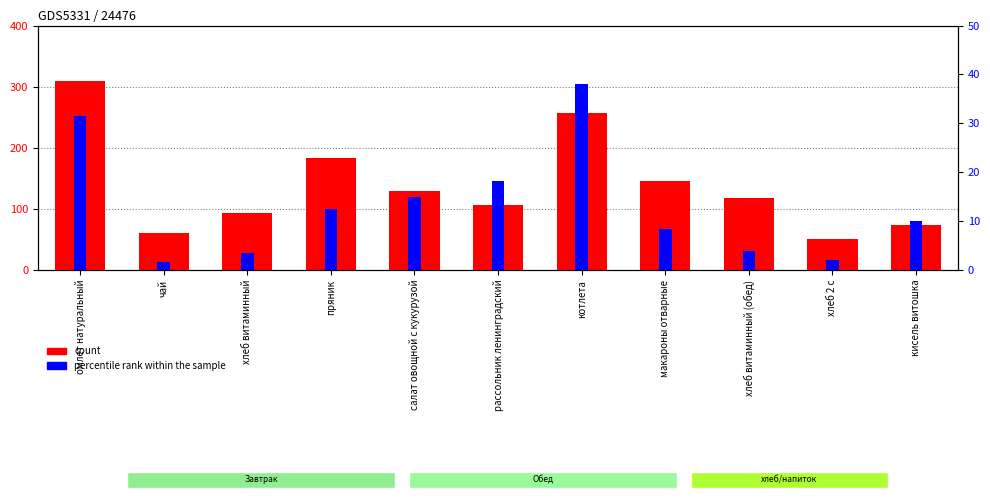

What is the label of the 9th bar from the right?

хлеб витаминный